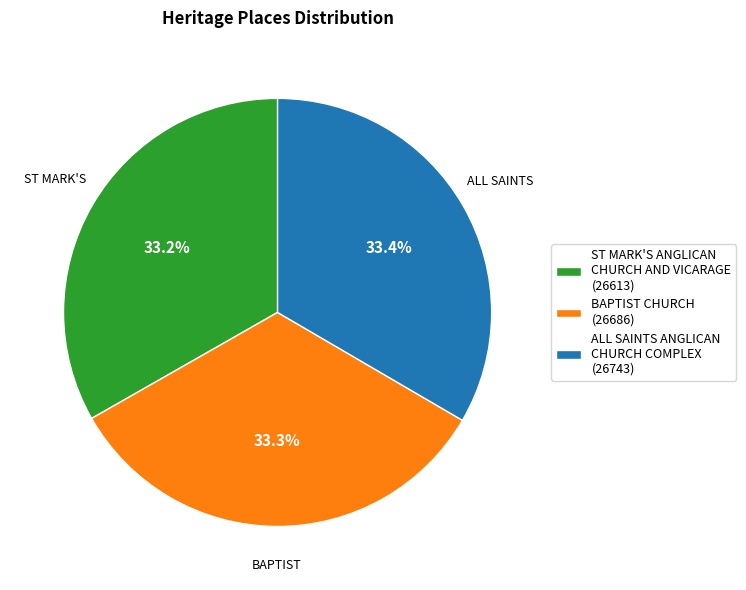

To the nearest percent, what portion does BAPTIST CHURCH represent?

33%